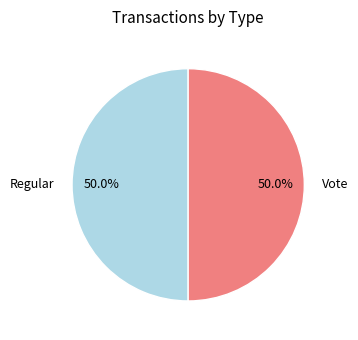

What percentage is NOT represented by Regular?

50.0%